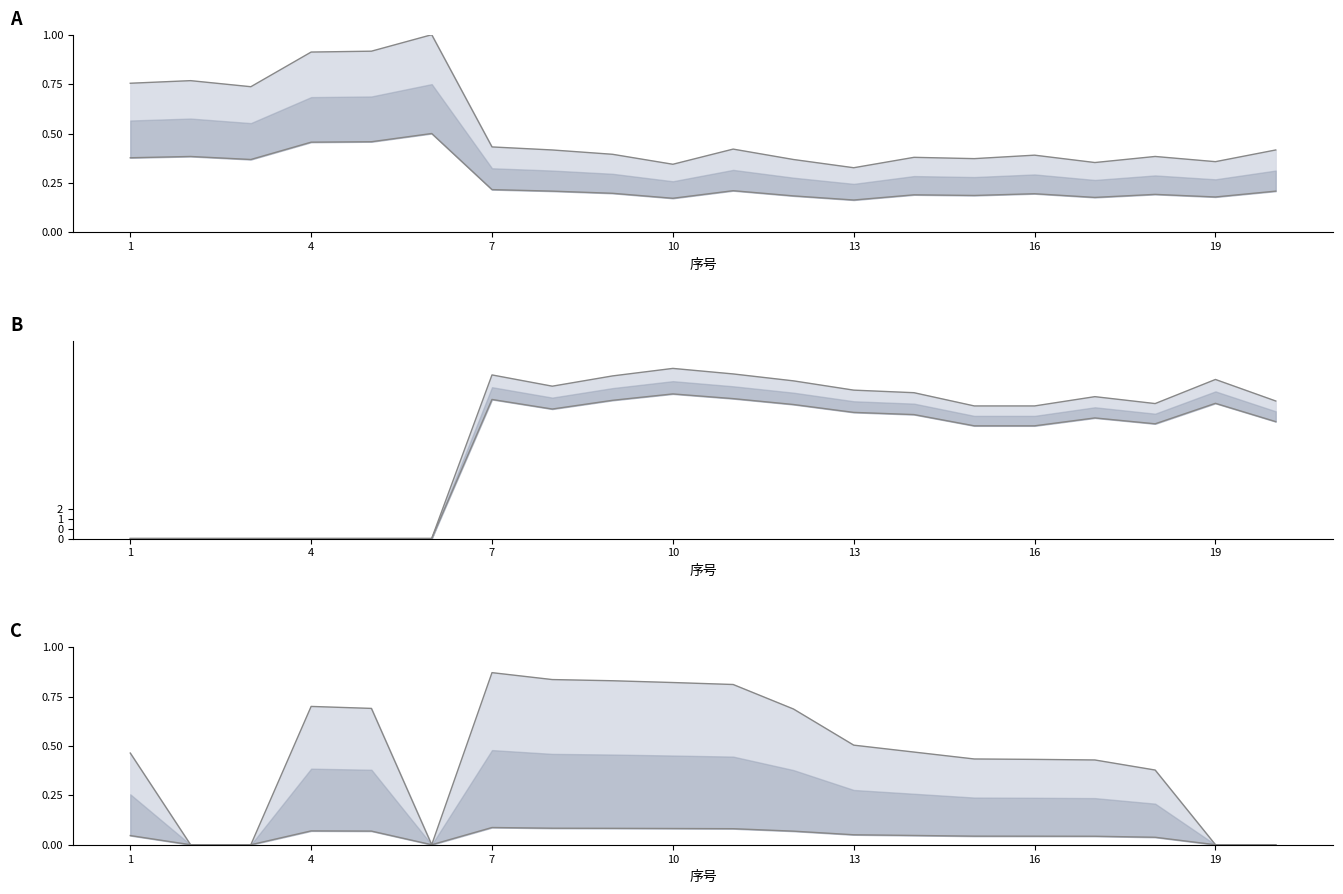

Is the value of 总分下线 at 11 greater than the value of 专业测试上线 at 1?

Yes